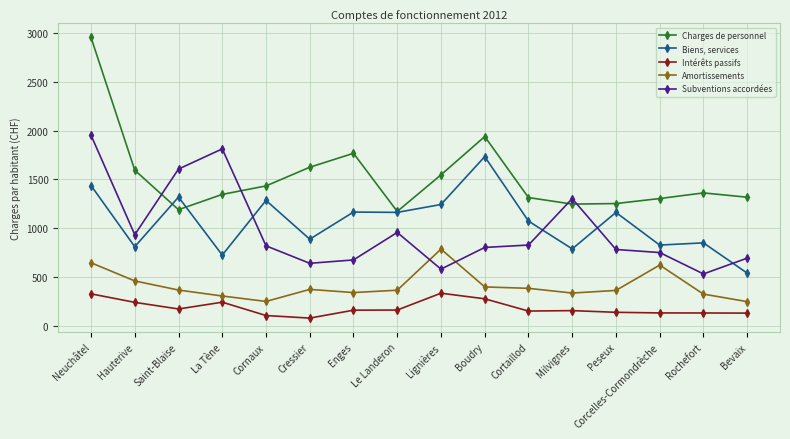

What is the total value across all series at Hauterive?

4032.4